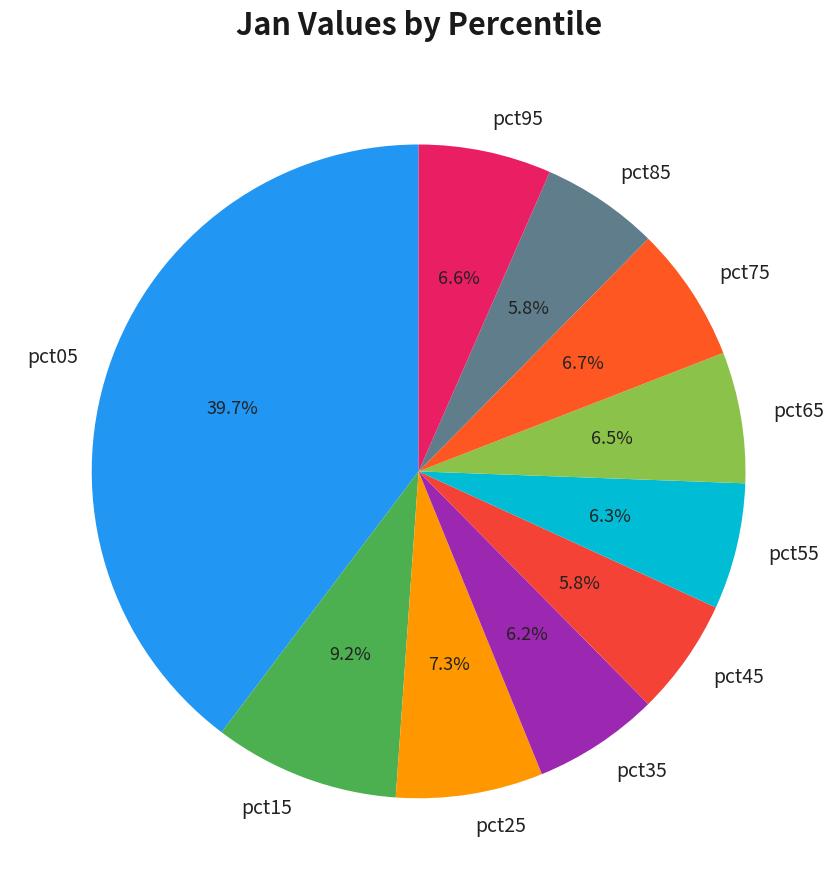

To the nearest percent, what is the difference between the largest and smallest slice percentages?

34%